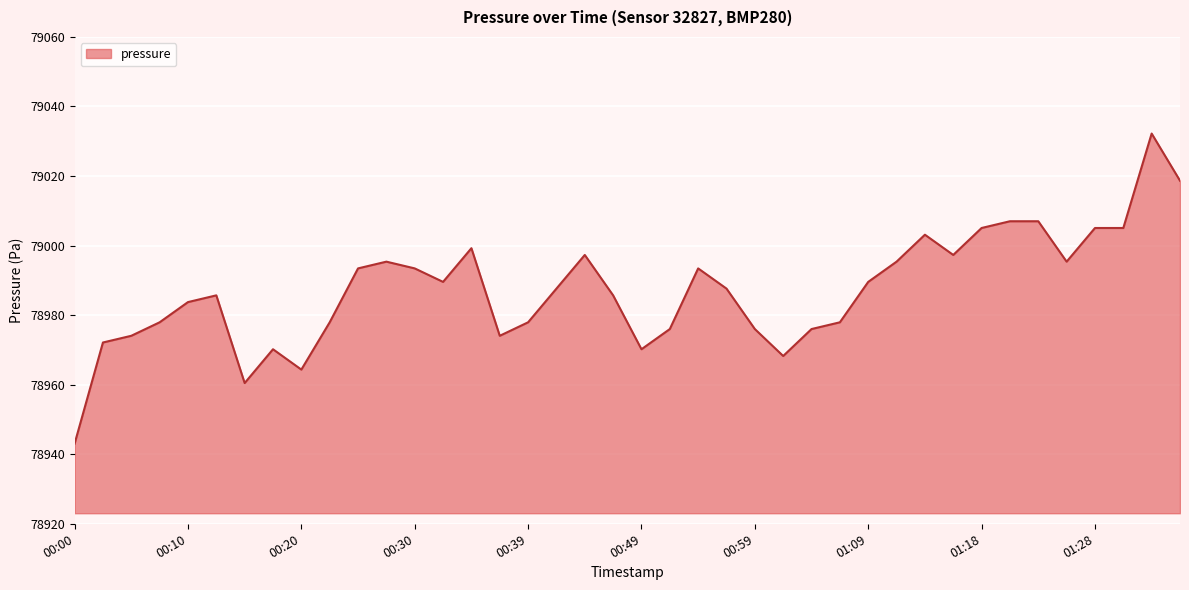

What is the maximum value shown in the chart?

79032.2